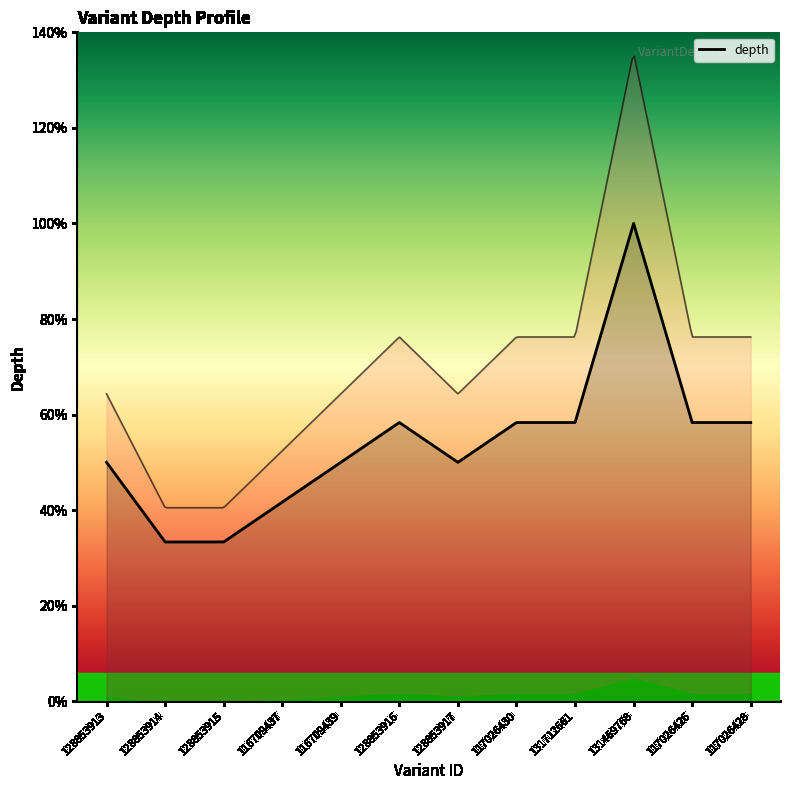

How many points are higher than both their immediate neighbors (excluding endpoints)?

2